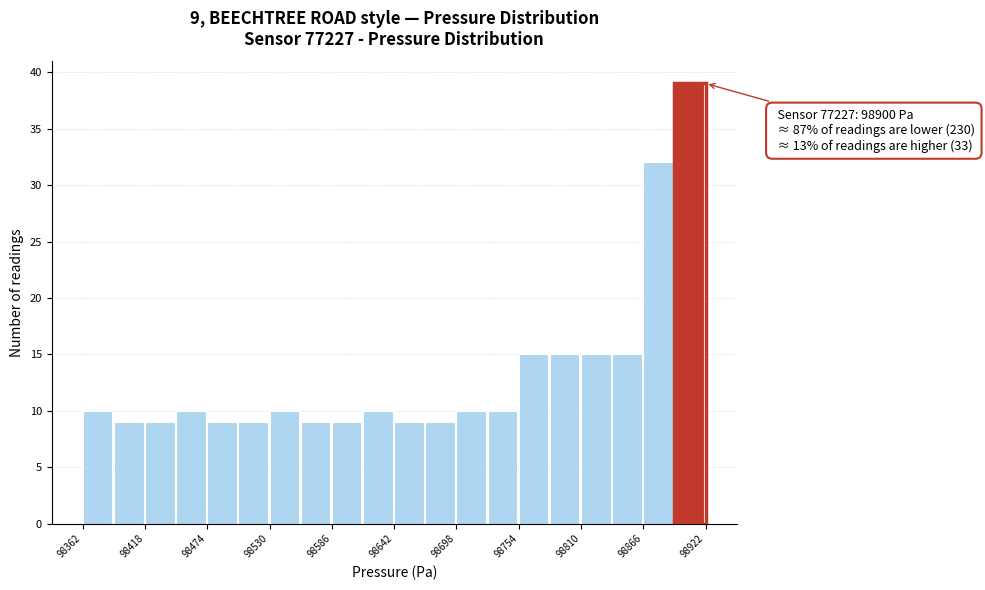

Around what value on the x-axis is the tallest bar? Give the approximate position of its centre, as read against the axis.

98910